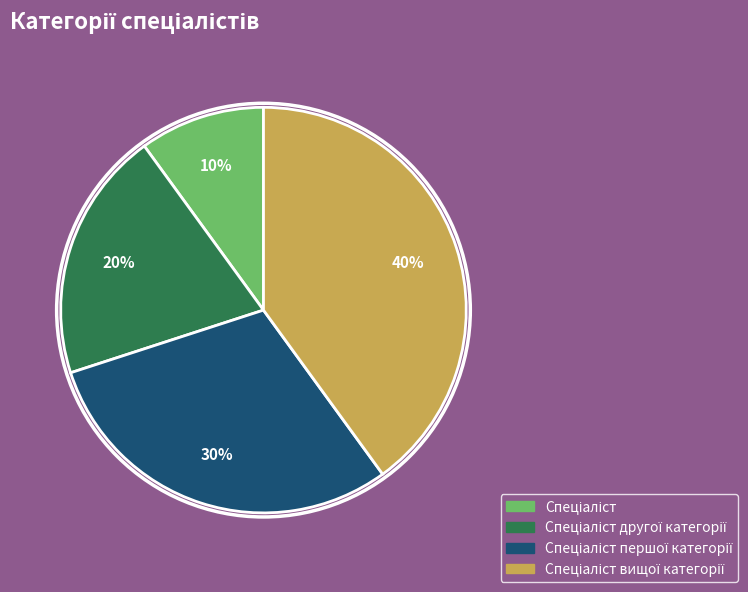

To the nearest percent, what is the difference between the largest and smallest slice percentages?

30%